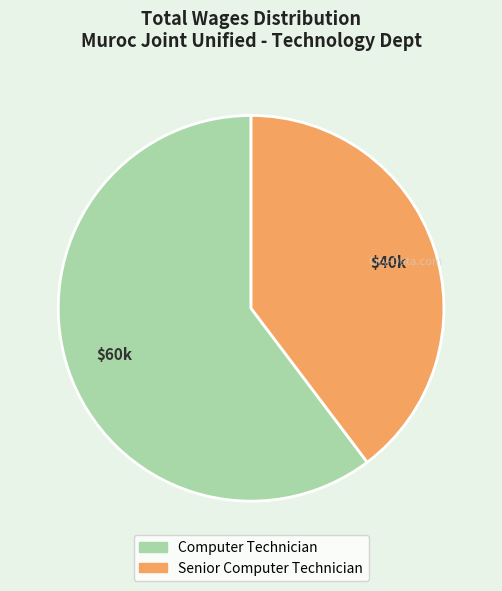

Is the sum of Computer Technician and Senior Computer Technician greater than half?

Yes